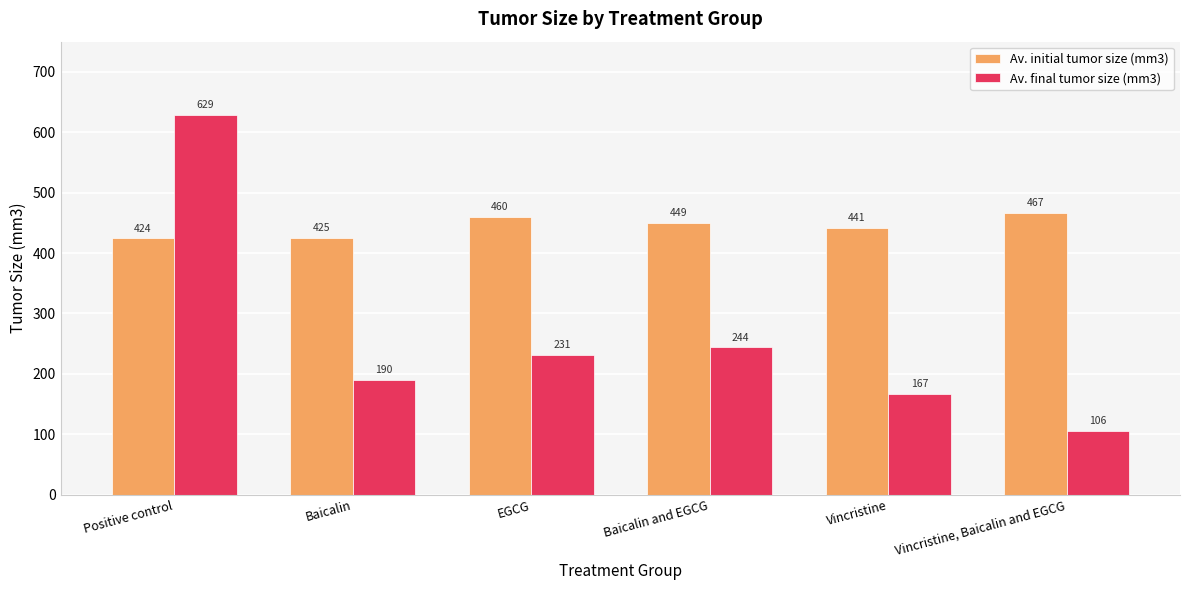

Rank the series by their maximum value, from highest to lowest.

Av. final tumor size (mm3), Av. initial tumor size (mm3)